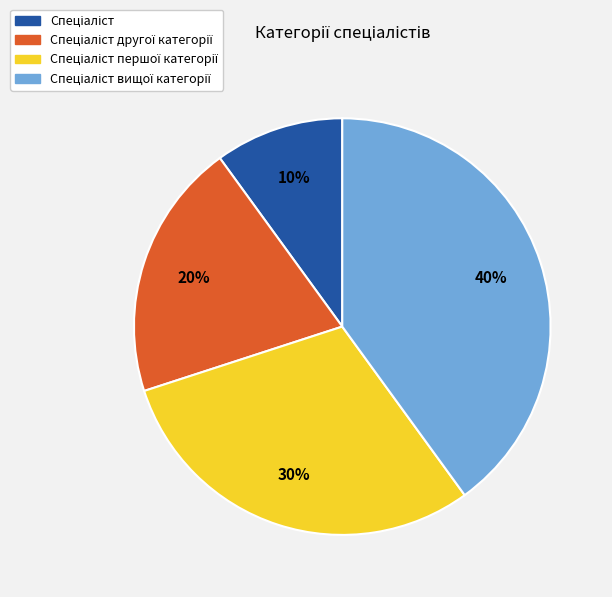

To the nearest percent, what is the difference between the largest and smallest slice percentages?

30%